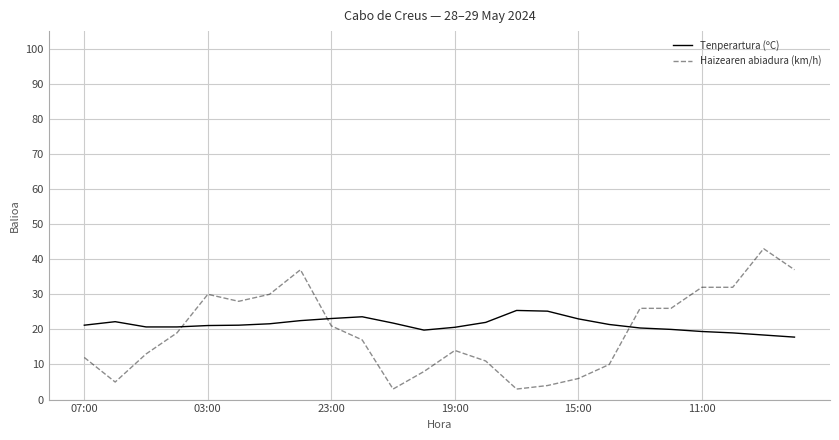

What is the maximum value for Haizearen abiadura (km/h)?

43.0